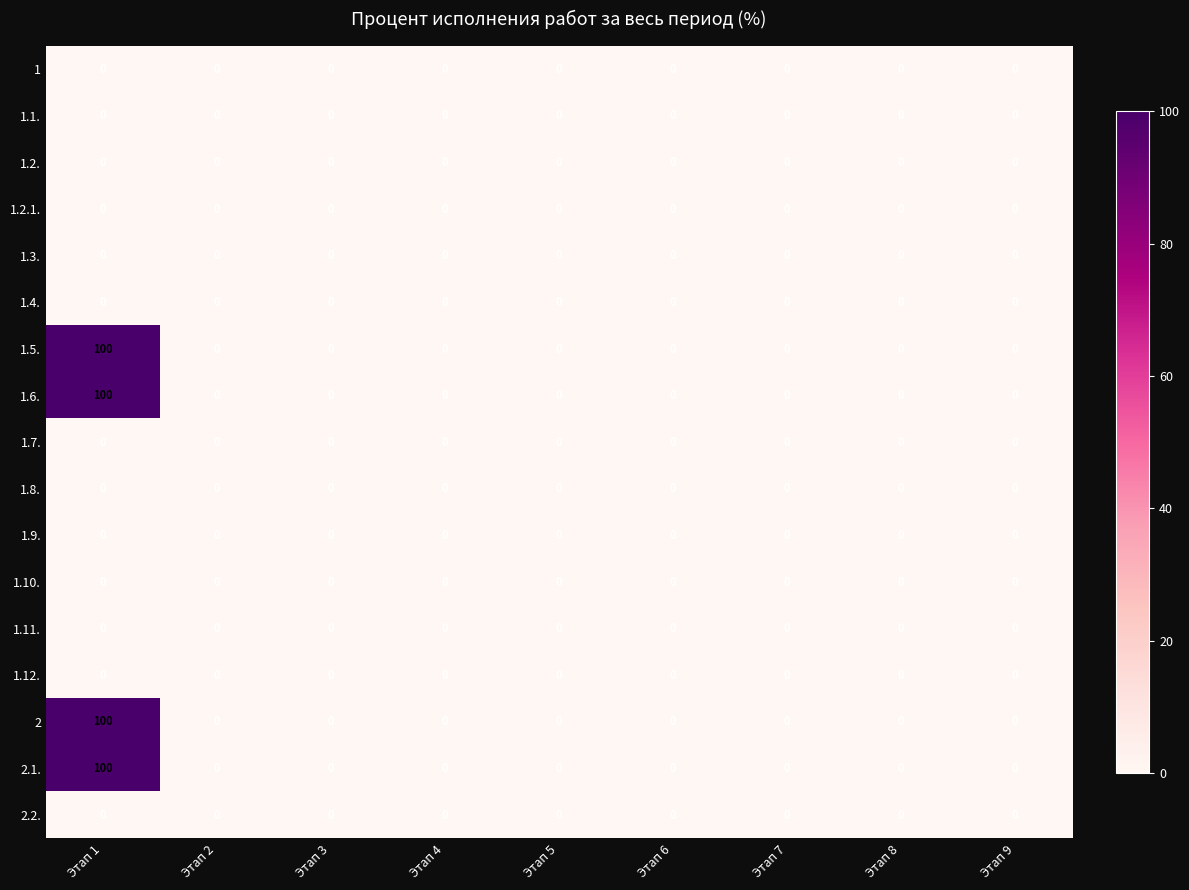

What is the sum of all 2 values?

100